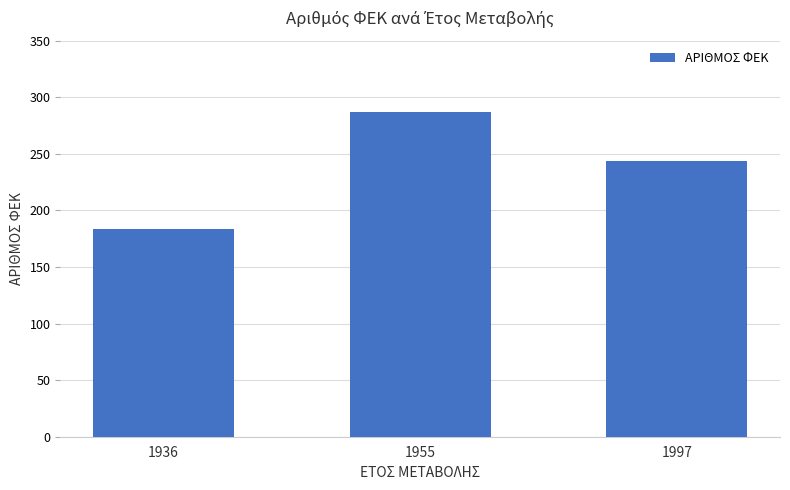

How many bars are there in total?

3